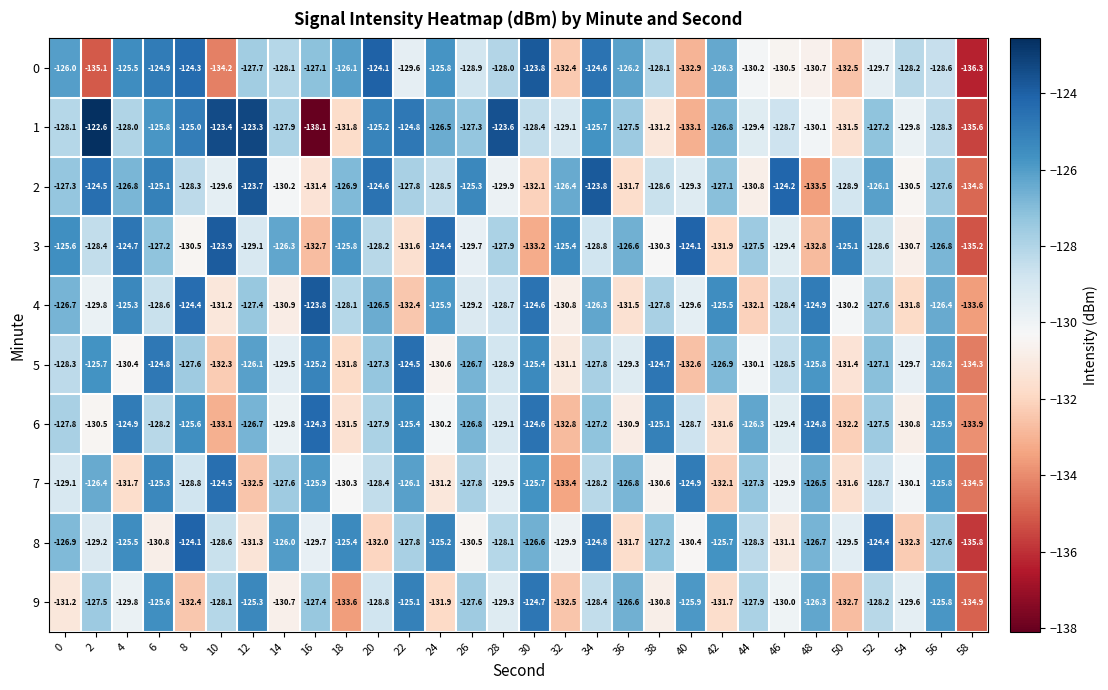

Between 18 and 56, which series saw the biggest shift?

9